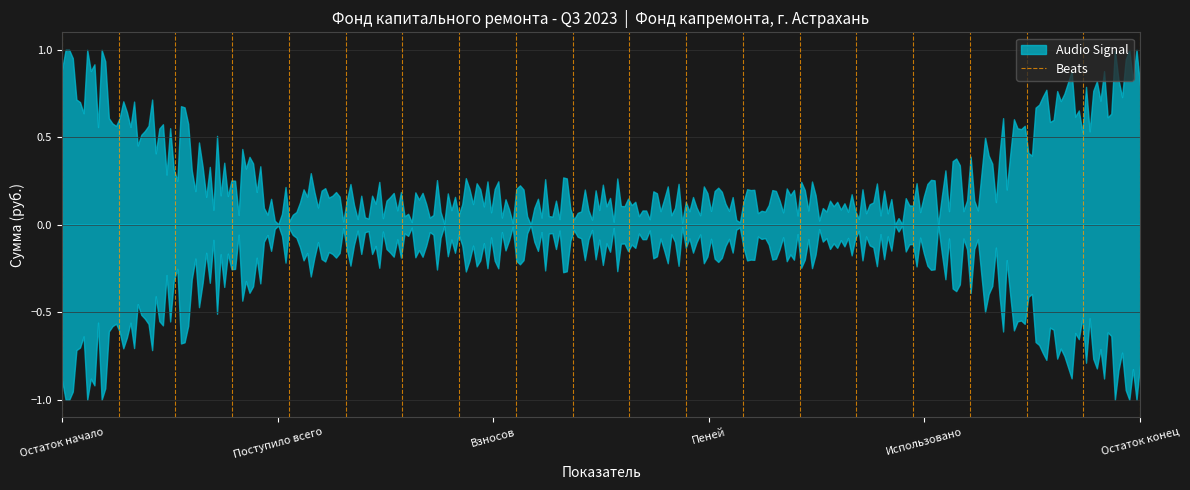

What is the sum of all values?

1